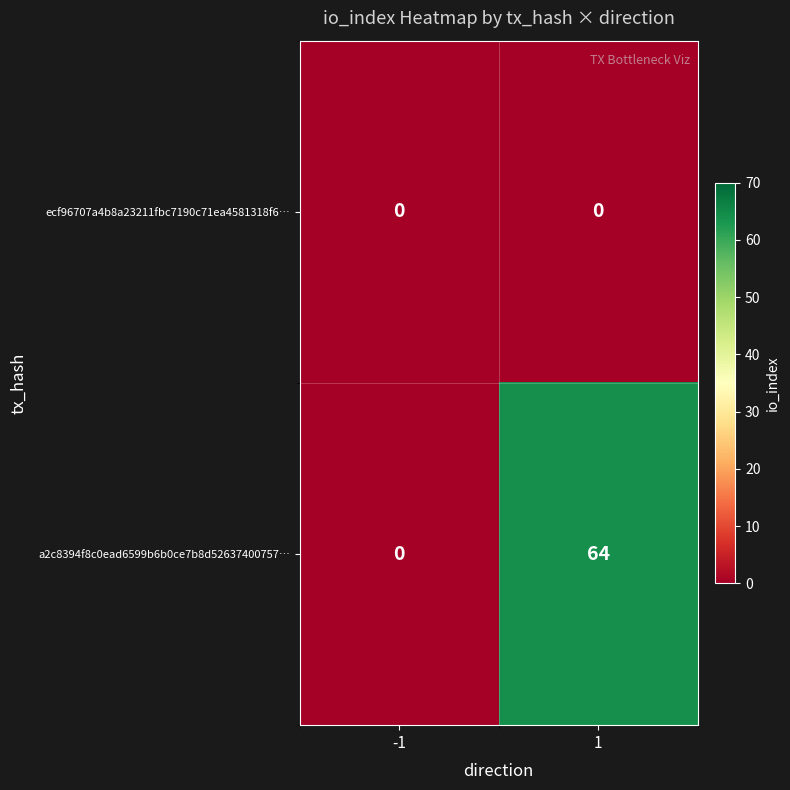

Between -1 and 1, which series saw the biggest shift?

a2c8394f8c0ead6599b6b0ce7b8d52637400757…